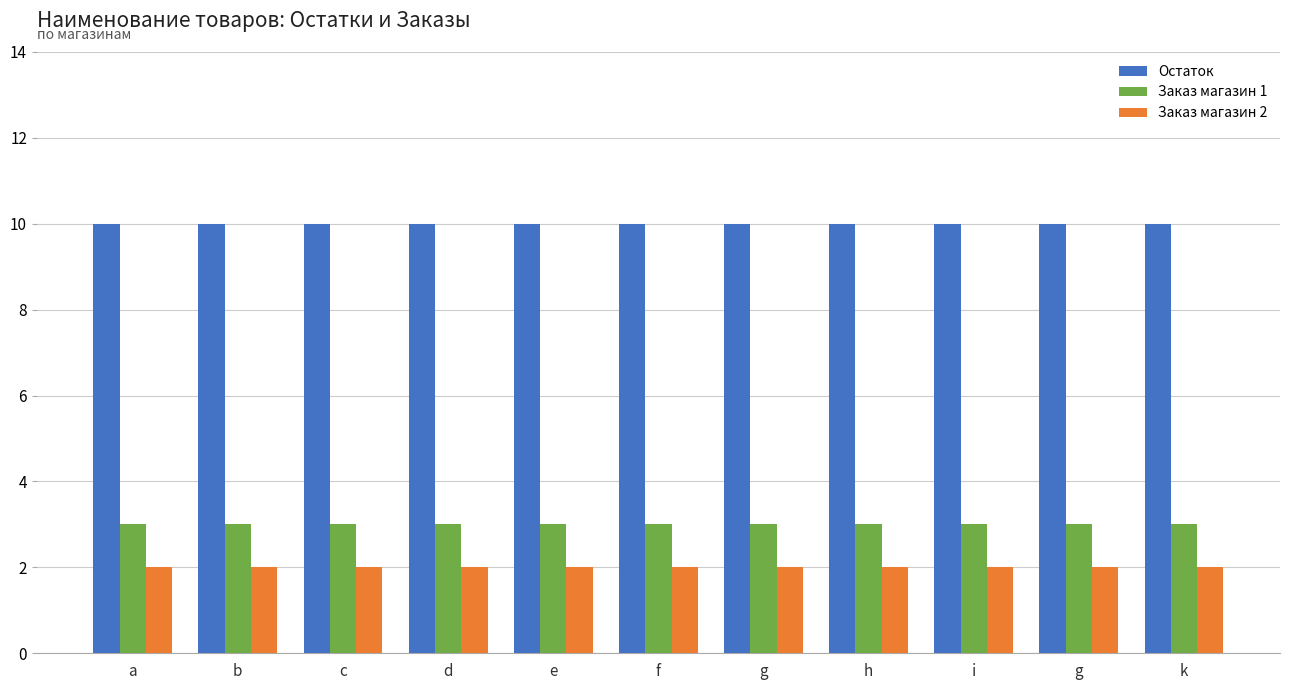

Does the chart contain stacked bars?

No